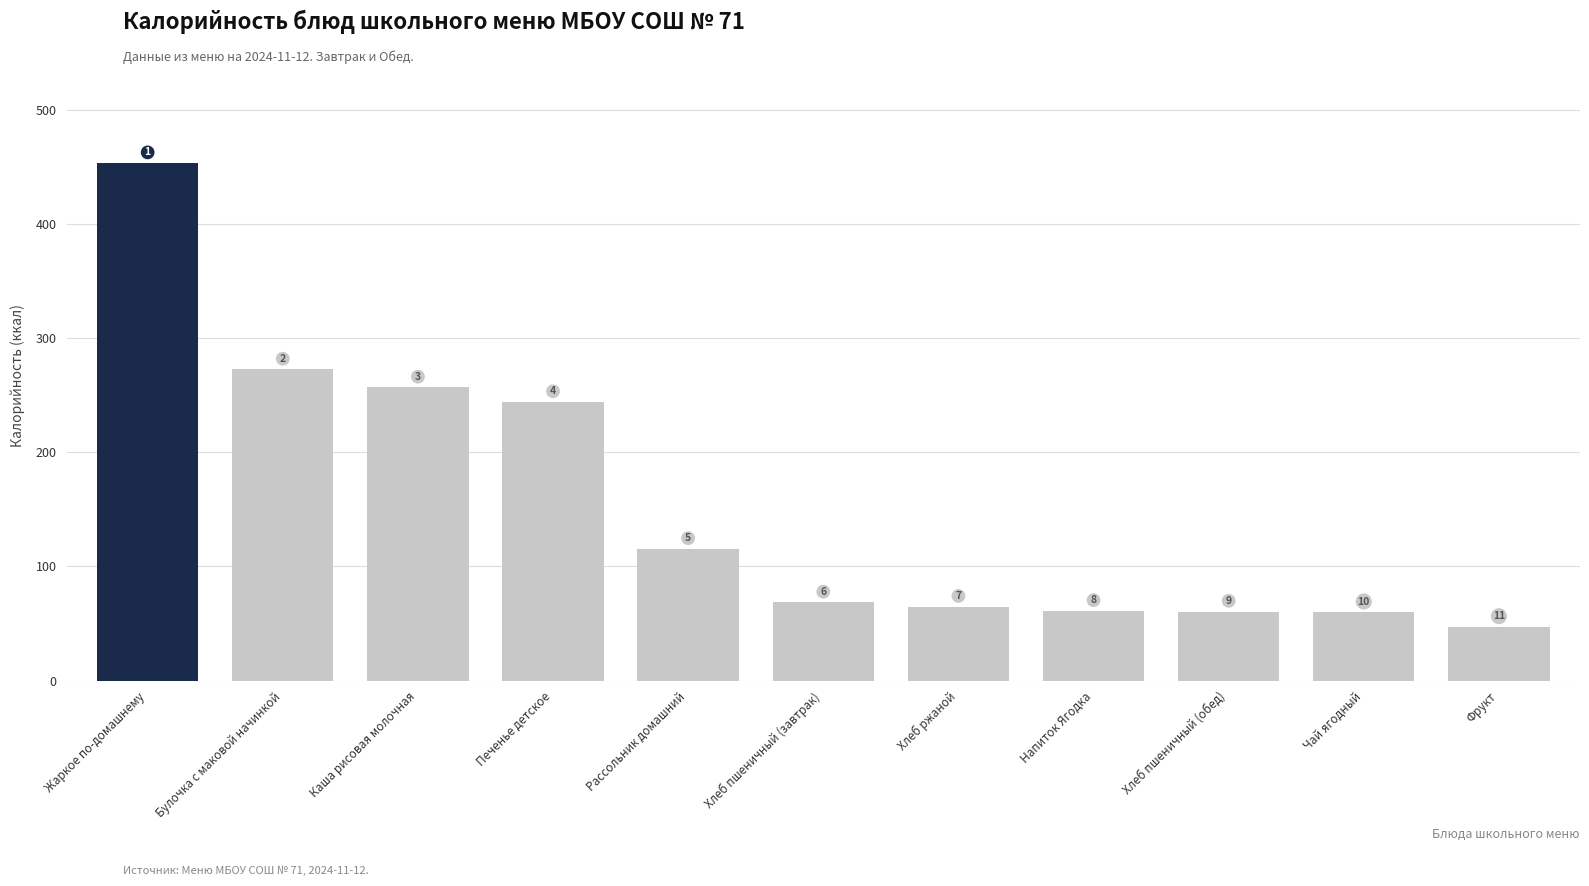

Approximately how many times larger is the value at Хлеб пшеничный (обед) compared to Фрукт?

1.3